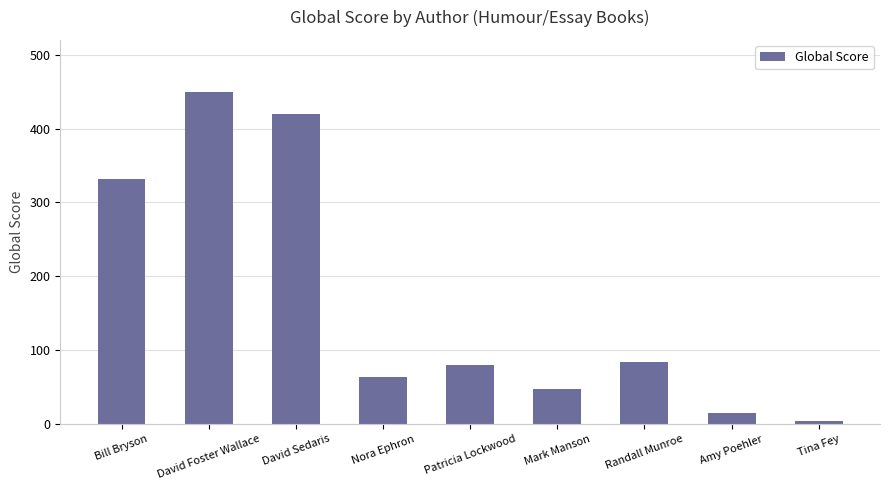

What is the label of the 4th bar from the right?

Mark Manson